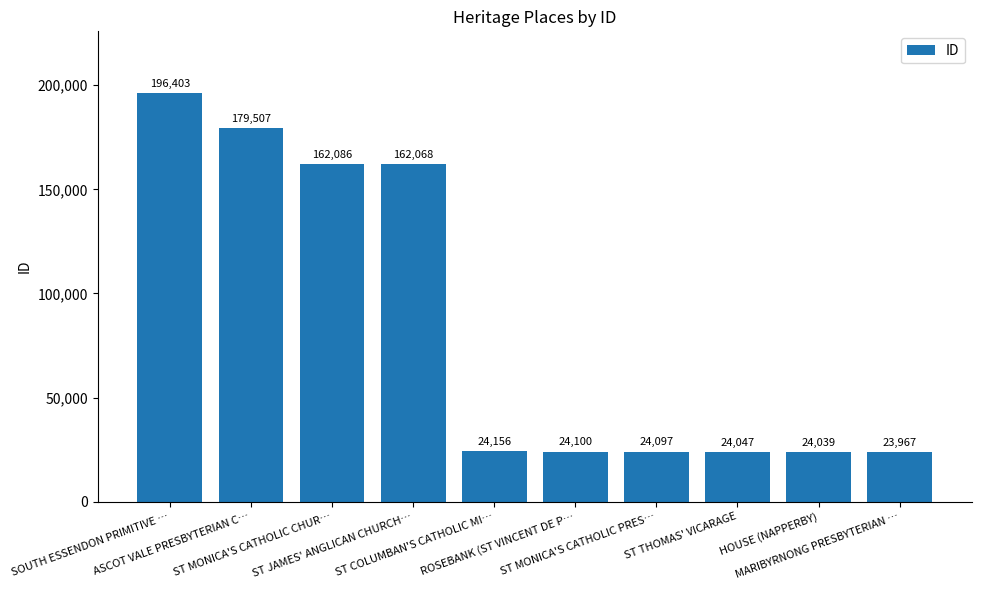

List the labels in order of value, largest first.

SOUTH ESSENDON PRIMITIVE …, ASCOT VALE PRESBYTERIAN C…, ST MONICA'S CATHOLIC CHUR…, ST JAMES' ANGLICAN CHURCH…, ST COLUMBAN'S CATHOLIC MI…, ROSEBANK (ST VINCENT DE P…, ST MONICA'S CATHOLIC PRES…, ST THOMAS' VICARAGE, HOUSE (NAPPERBY), MARIBYRNONG PRESBYTERIAN …